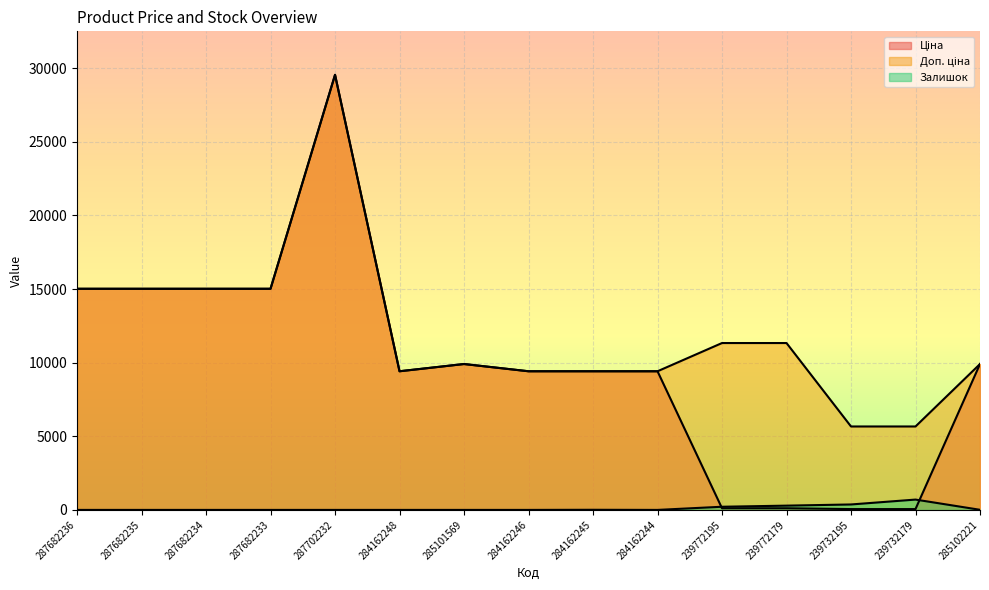

What is the value of the Ціна point at the 1st from the left?

15019.2